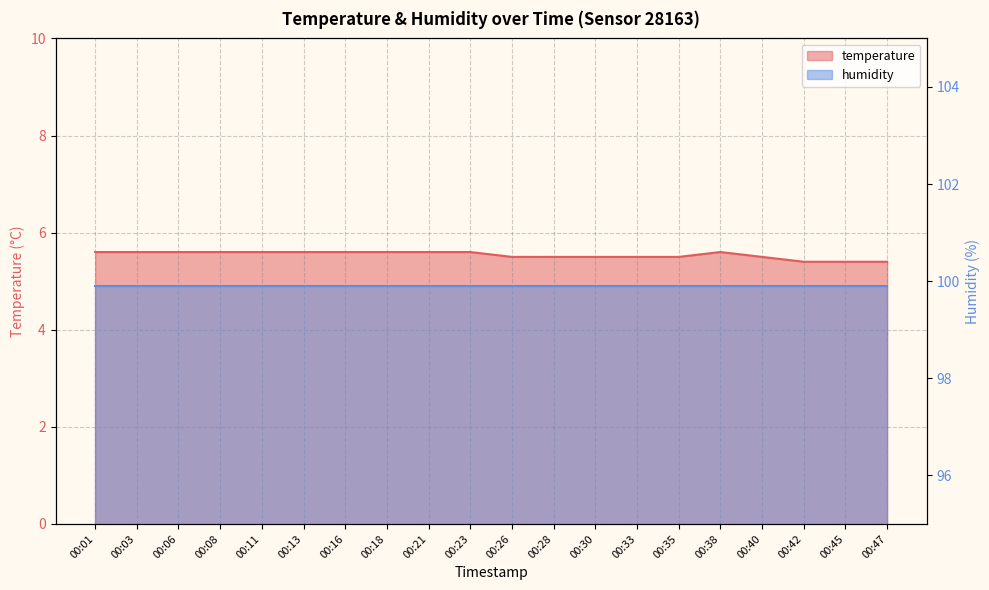

Which category has the highest value across all series?

00:01